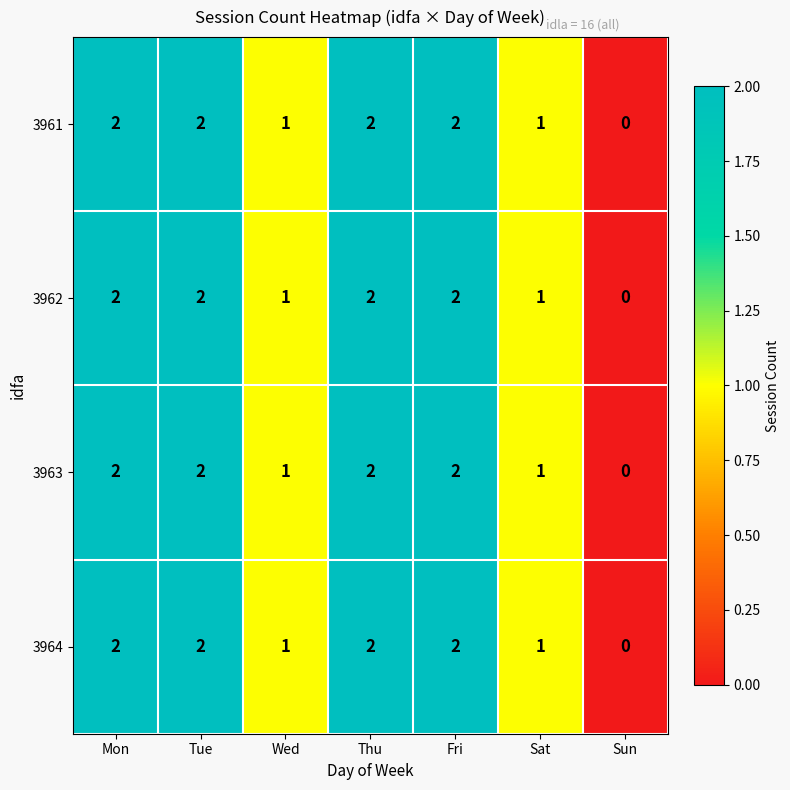

What is the greatest value displayed?

2